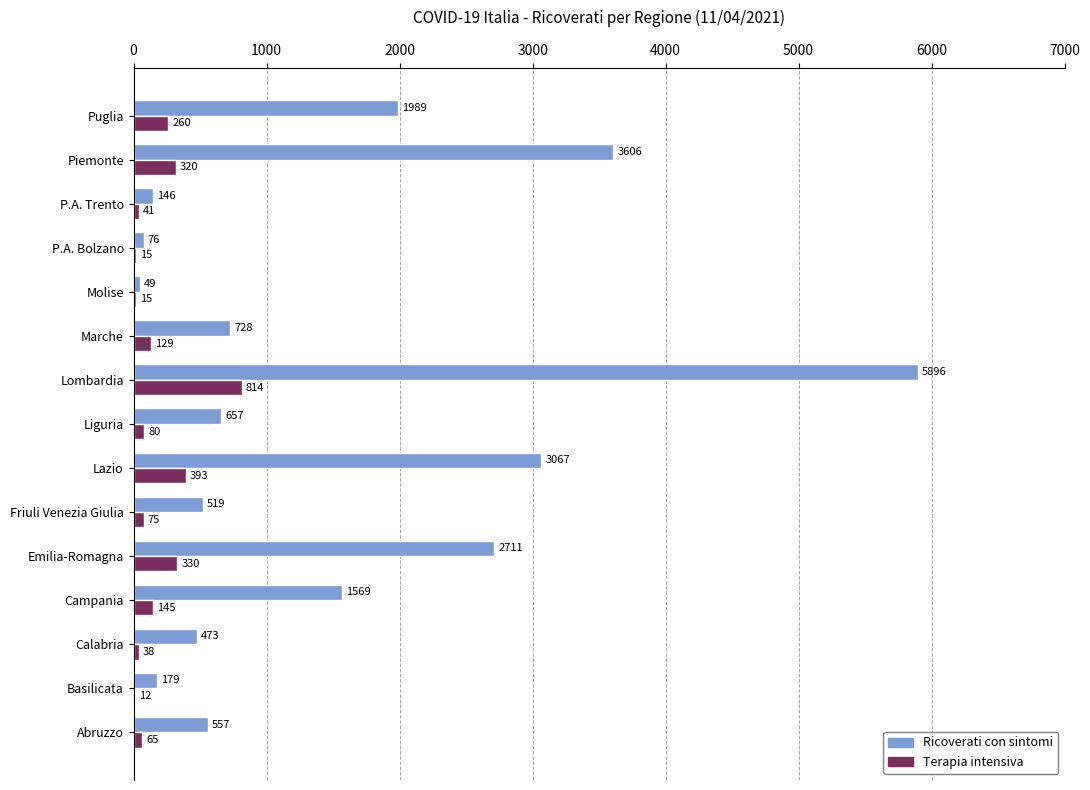

True or false: Ricoverati con sintomi has a value of 2917 at Lombardia.

False